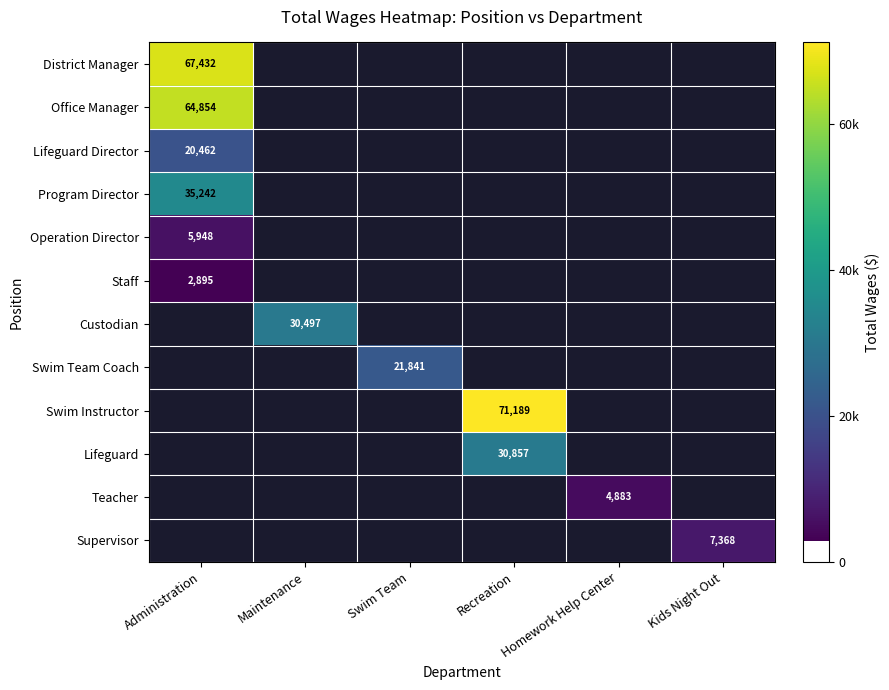

Which category has the lowest value across all series?

Administration